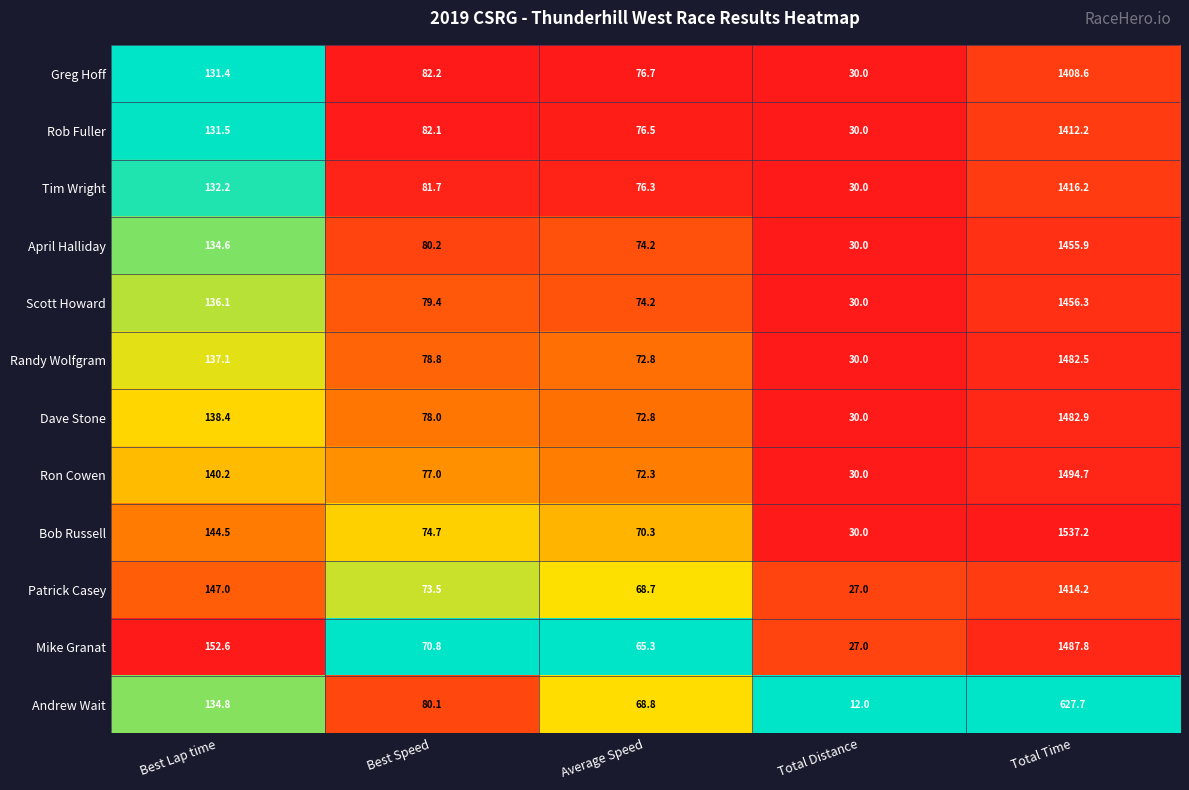

What is the sum of all Rob Fuller values?

1732.3